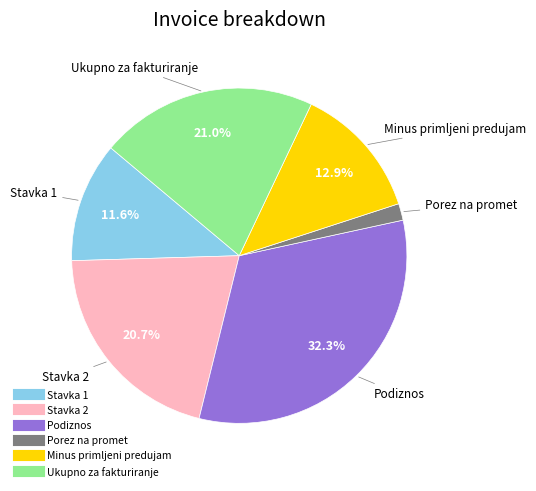

What is the ratio of the value at Podiznos to the value at Stavka 1?

2.8